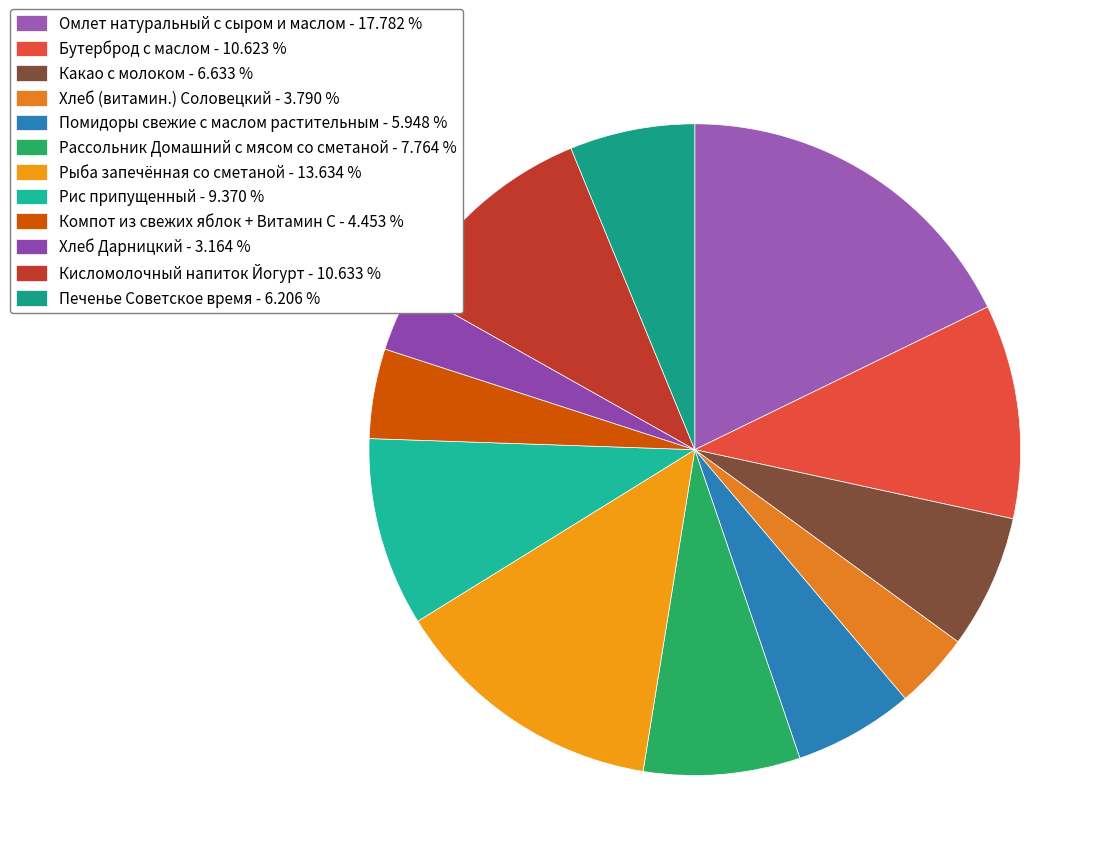

Which has a higher value, Бутерброд с маслом or Печенье Советское время?

Бутерброд с маслом